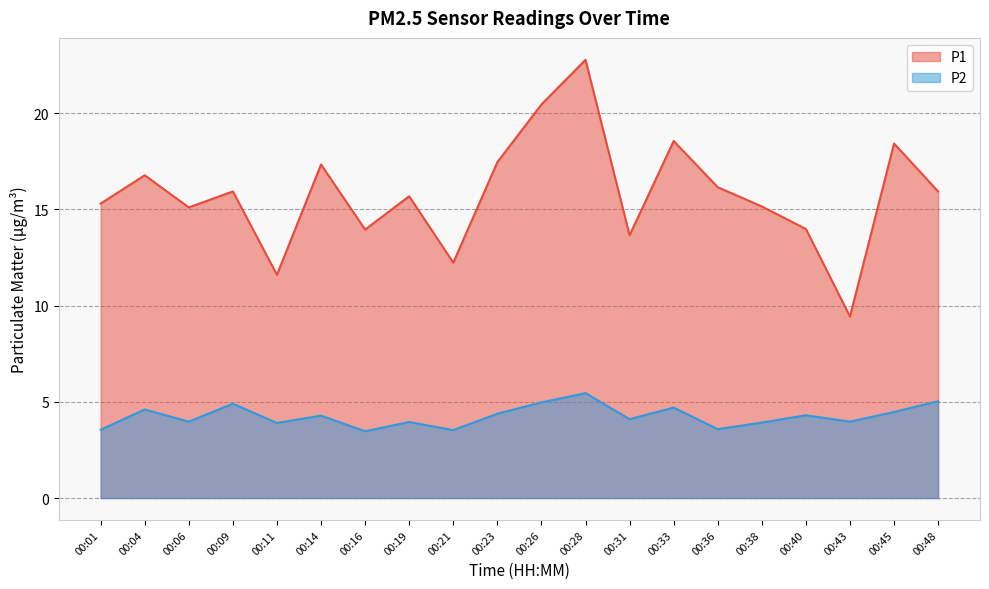

Reading right to left, extract all data points from this chart.

P1: 15.9	18.4	9.4	14.0	15.2	16.1	18.6	13.7	22.8	20.4	17.4	12.2	15.7	13.9	17.3	11.6	15.9	15.1	16.8	15.3
P2: 5.0	4.5	4.0	4.3	3.9	3.6	4.7	4.1	5.5	5.0	4.4	3.5	4.0	3.5	4.3	3.9	4.9	4.0	4.6	3.5